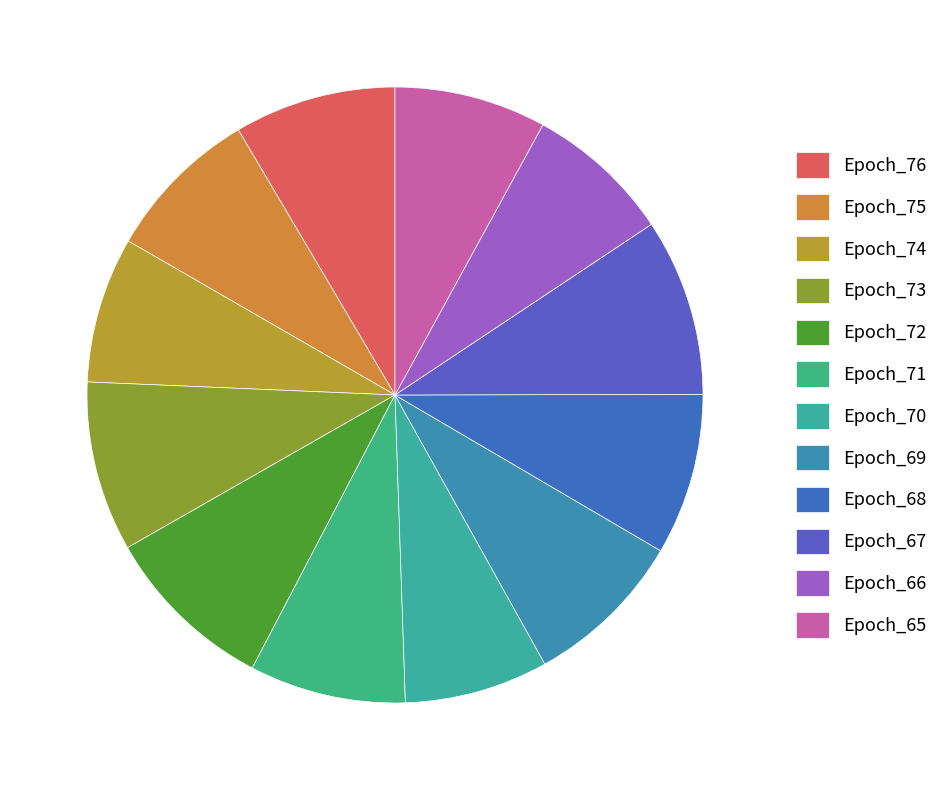

Does Epoch_72 represent more than half of the total?

No